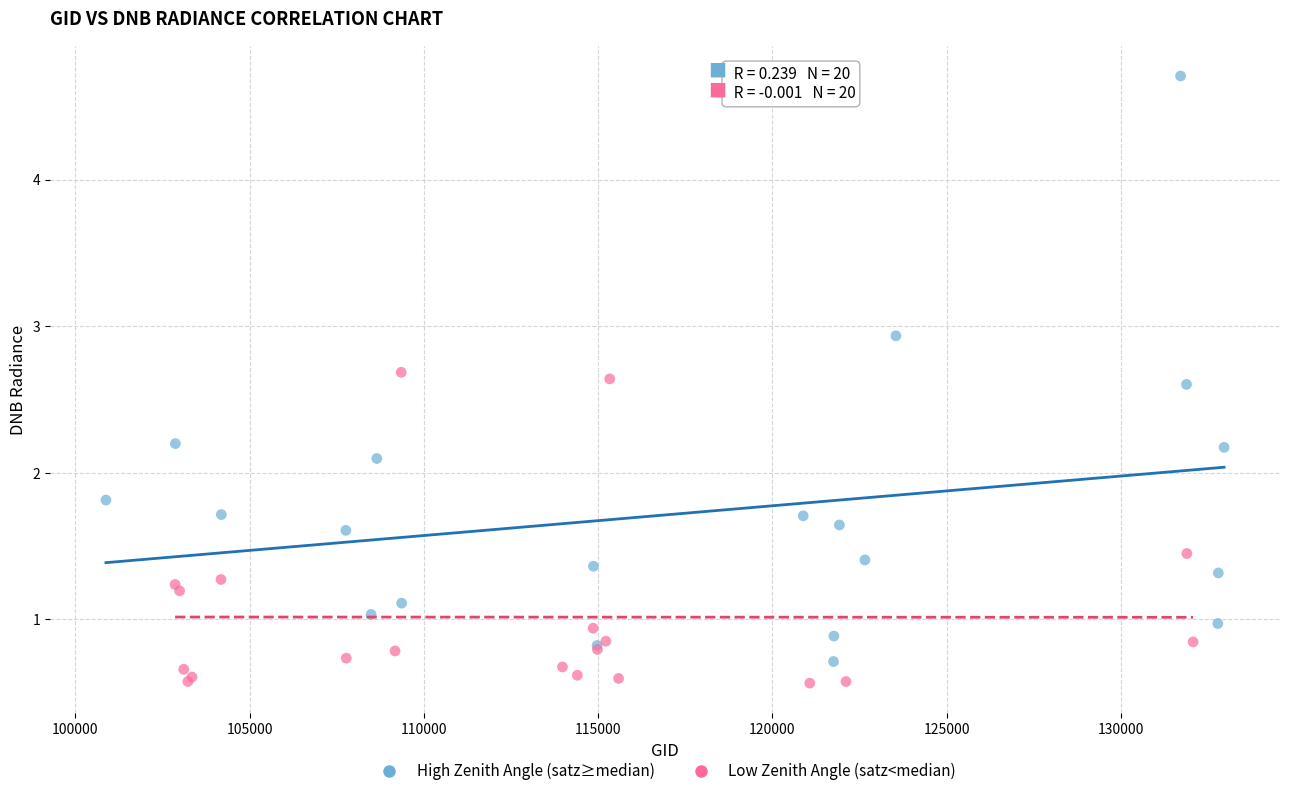

Which series has the largest Y range (max minus min)?

High Zenith Angle (satz≥median)